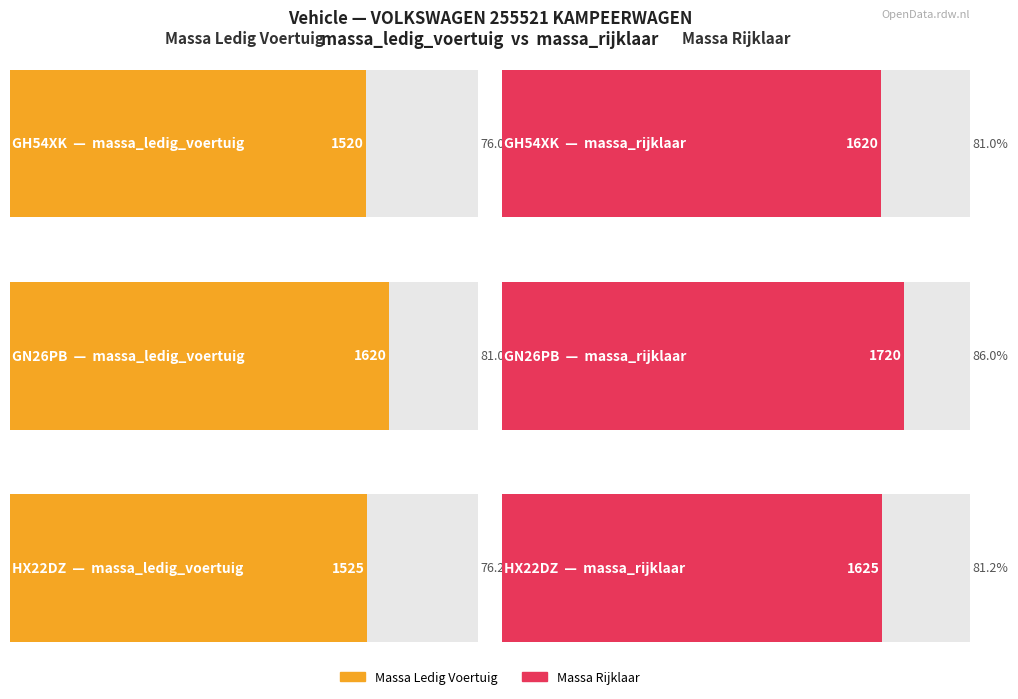

Which series changed the most between GH54XK and GN26PB?

massa_ledig_voertuig